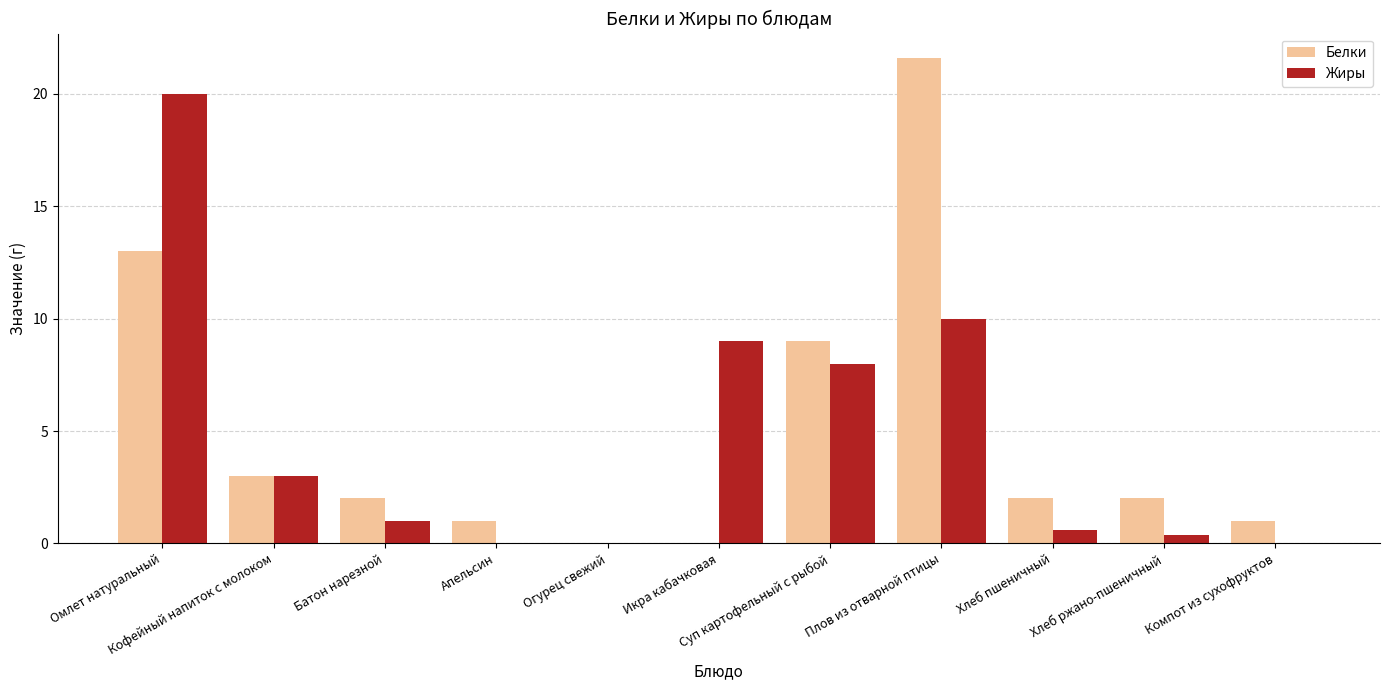

Count the number of categories in the chart.

11